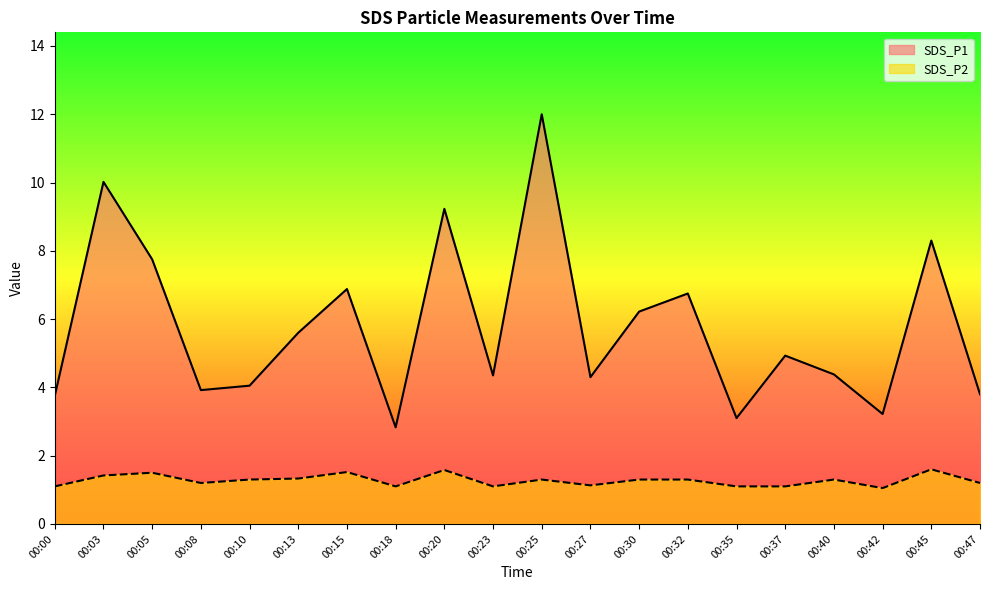

Reading left to right, extract all data points from this chart.

SDS_P1: 00:00=3.8	00:03=10.0	00:05=7.8	00:08=3.9	00:10=4.0	00:13=5.6	00:15=6.9	00:18=2.8	00:20=9.2	00:23=4.3	00:25=12.0	00:27=4.3	00:30=6.2	00:32=6.8	00:35=3.1	00:37=4.9	00:40=4.4	00:42=3.2	00:45=8.3	00:47=3.8
SDS_P2: 00:00=1.1	00:03=1.4	00:05=1.5	00:08=1.2	00:10=1.3	00:13=1.3	00:15=1.5	00:18=1.1	00:20=1.6	00:23=1.1	00:25=1.3	00:27=1.1	00:30=1.3	00:32=1.3	00:35=1.1	00:37=1.1	00:40=1.3	00:42=1.1	00:45=1.6	00:47=1.2